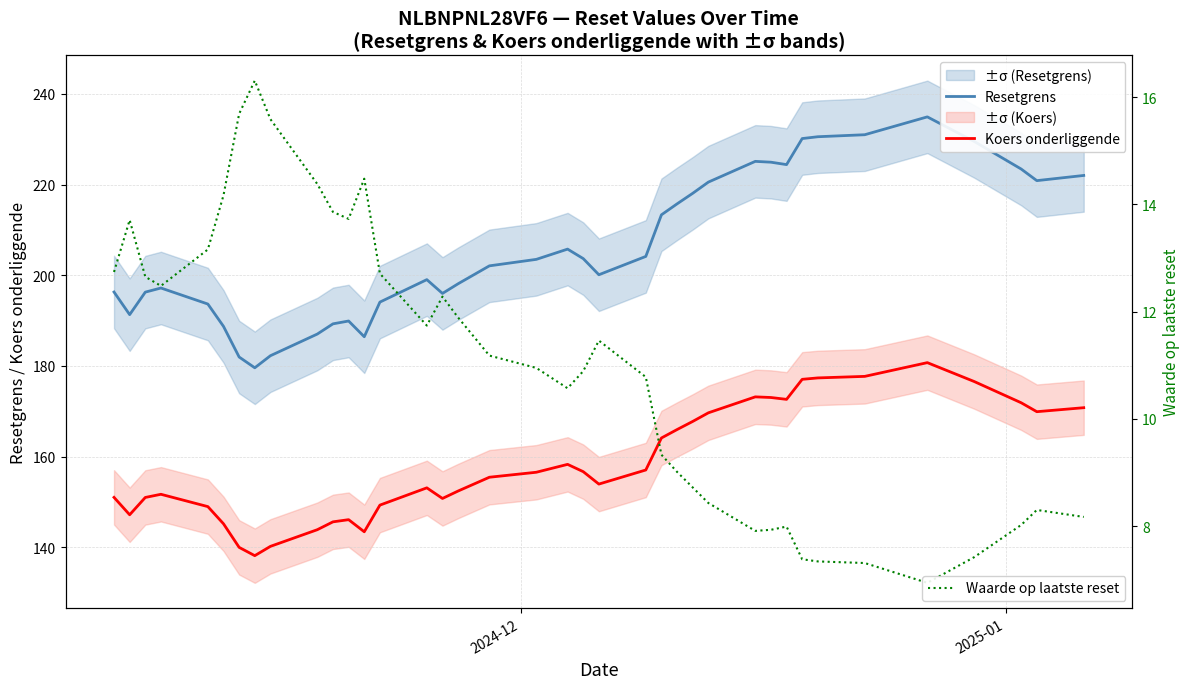

True or false: Waarde op laatste reset has more than 0 points higher than both neighbors.

True